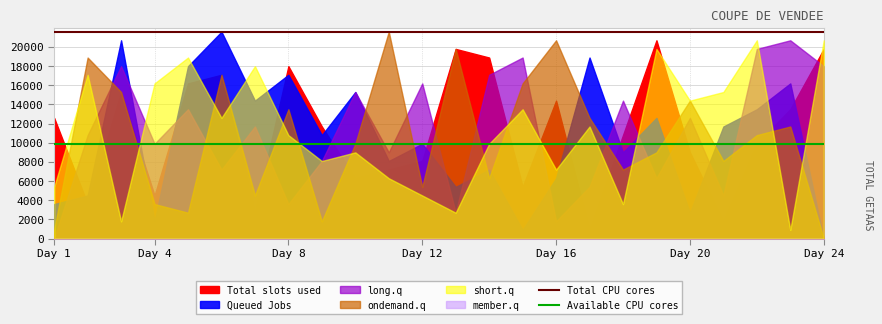

What is the sum of all Total CPU cores values?

43200